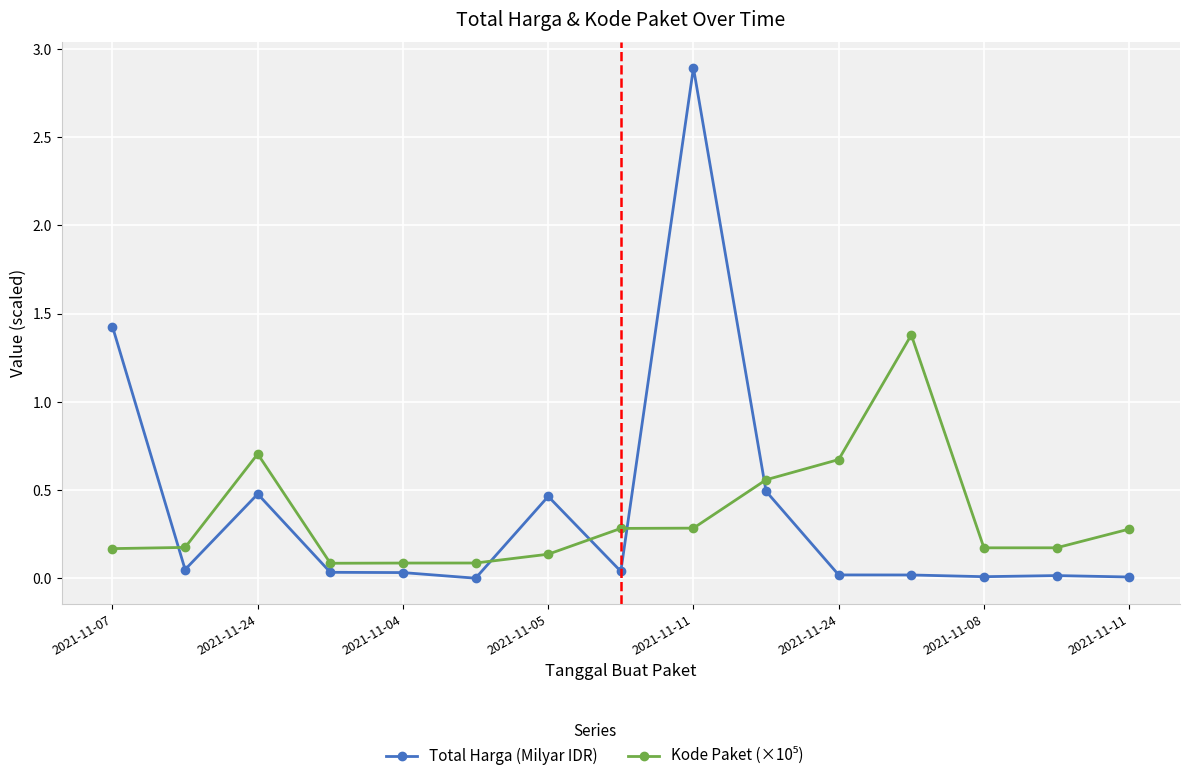

Which series has the widest spread of values?

Total Harga (Milyar IDR)